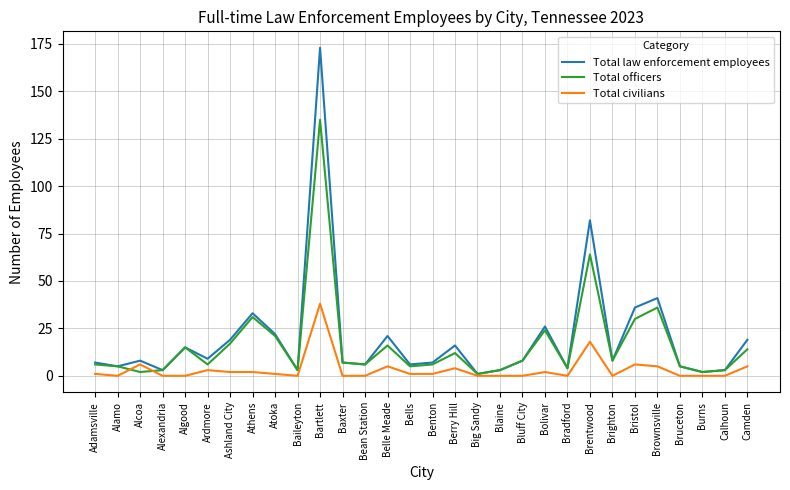

What is the total value across all series at Baxter?

14